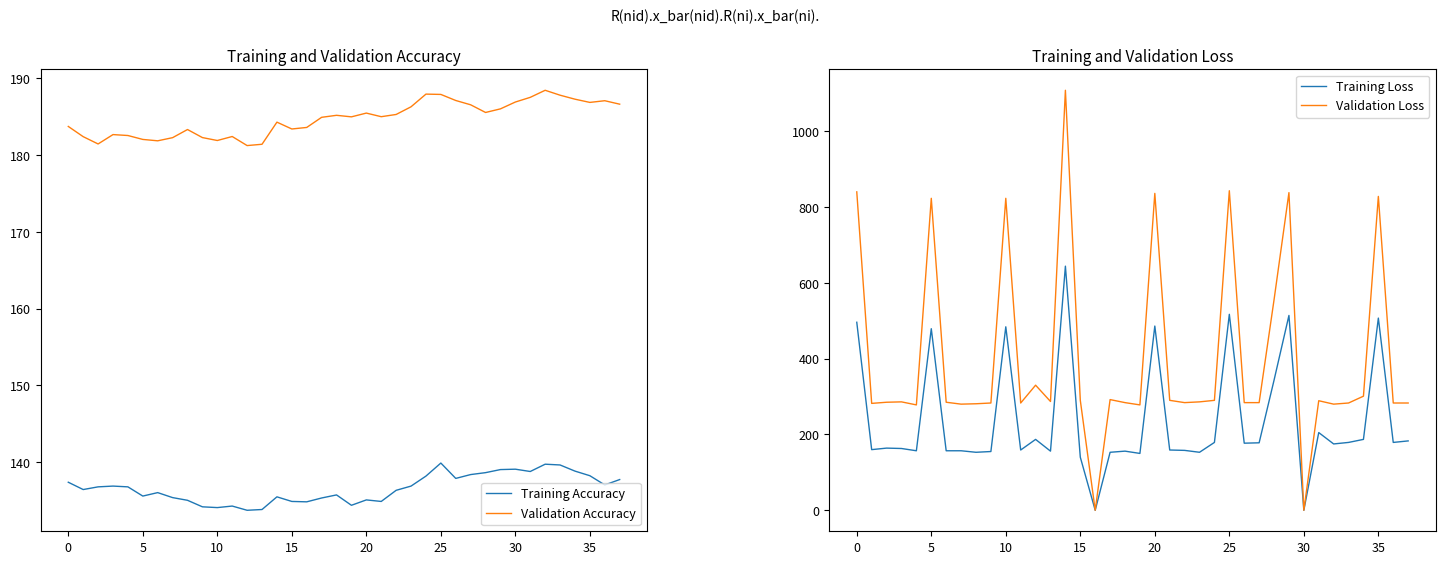

What is the difference between the Validation Accuracy values at 5 and 30?

4.9